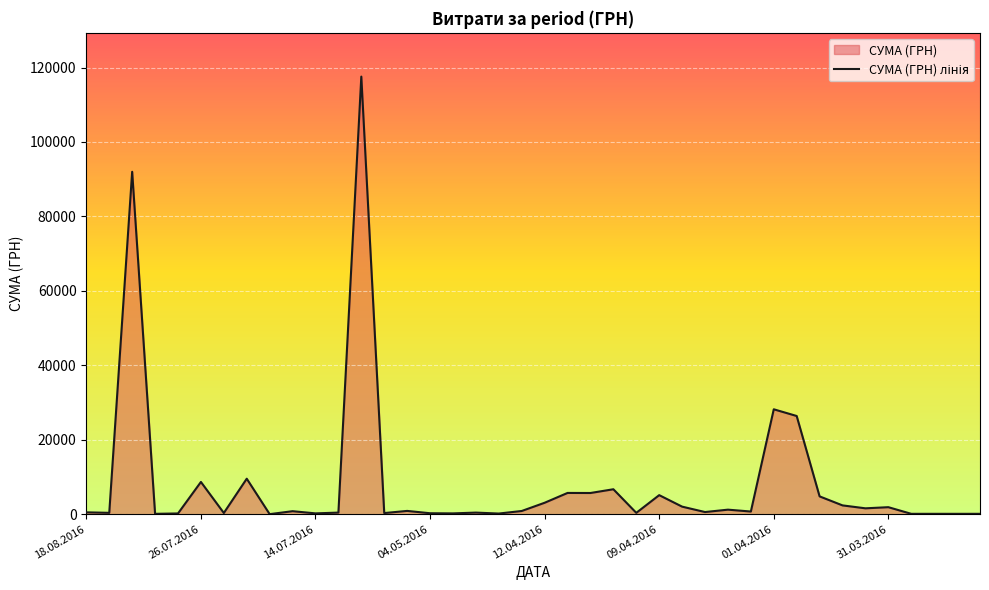

Between 14.07.2016 and 01.04.2016, which is larger?

01.04.2016